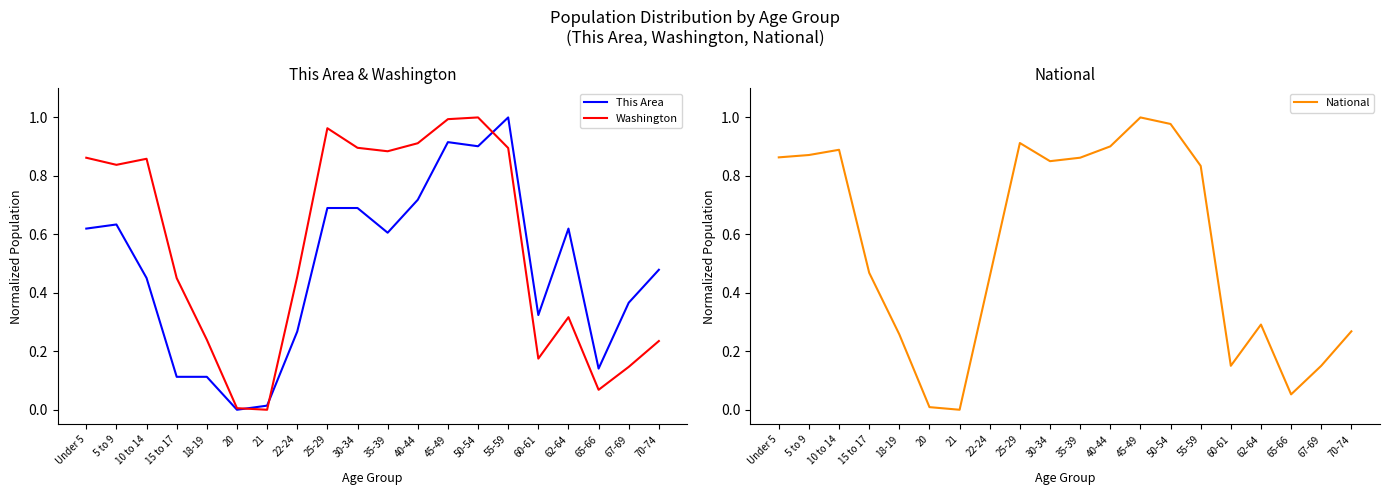

Reading right to left, extract all data points from this chart.

This Area: 70-74=0.5	67-69=0.4	65-66=0.1	62-64=0.6	60-61=0.3	55-59=1.0	50-54=0.9	45-49=0.9	40-44=0.7	35-39=0.6	30-34=0.7	25-29=0.7	22-24=0.3	21=0.0	20=0.0	18-19=0.1	15 to 17=0.1	10 to 14=0.5	5 to 9=0.6	Under 5=0.6
Washington: 70-74=0.2	67-69=0.1	65-66=0.1	62-64=0.3	60-61=0.2	55-59=0.9	50-54=1.0	45-49=1.0	40-44=0.9	35-39=0.9	30-34=0.9	25-29=1.0	22-24=0.5	21=0.0	20=0.0	18-19=0.2	15 to 17=0.5	10 to 14=0.9	5 to 9=0.8	Under 5=0.9
National: 70-74=0.3	67-69=0.2	65-66=0.1	62-64=0.3	60-61=0.2	55-59=0.8	50-54=1.0	45-49=1.0	40-44=0.9	35-39=0.9	30-34=0.9	25-29=0.9	22-24=0.5	21=0.0	20=0.0	18-19=0.3	15 to 17=0.5	10 to 14=0.9	5 to 9=0.9	Under 5=0.9